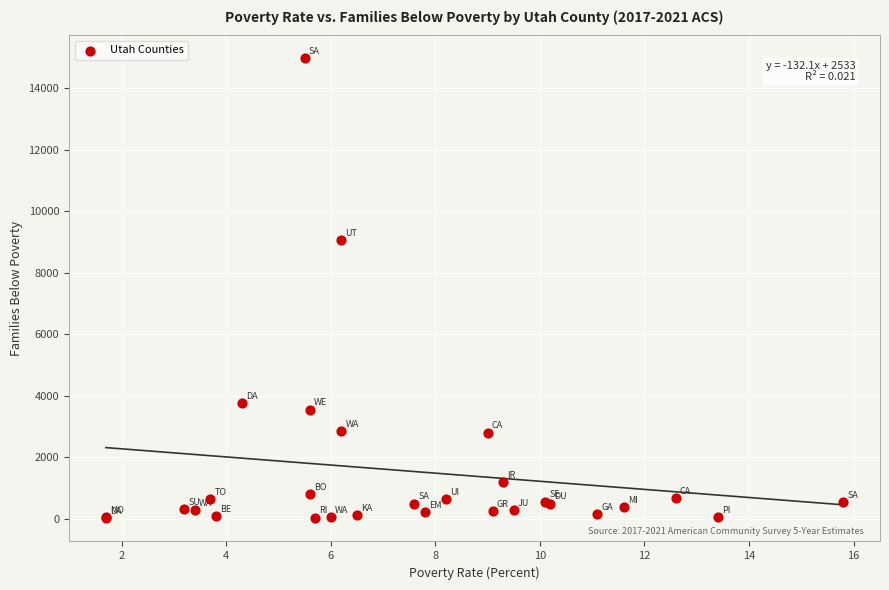

What Y value in the scatter plot is closest to 7487?

9067